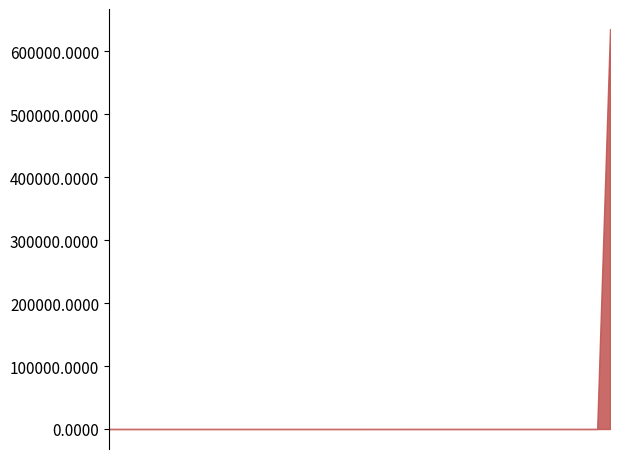

What is the difference between the maximum and minimum values?

635706.0